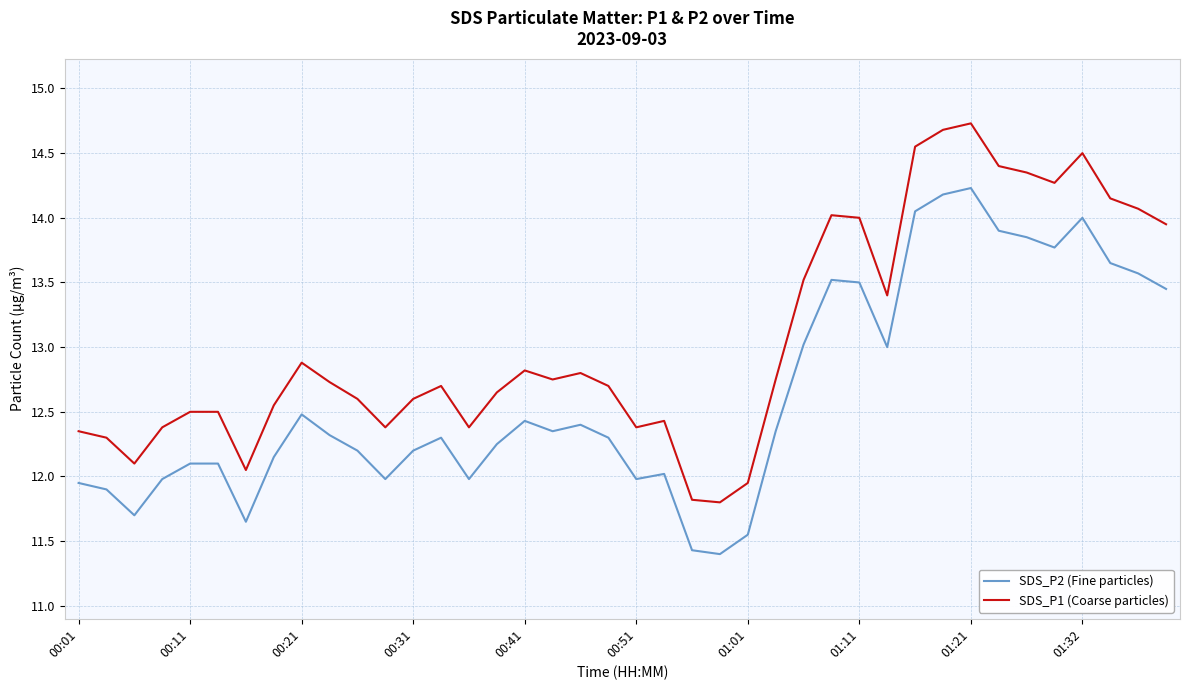

What is the sum of all SDS_P1 (Coarse particles) values?

522.4